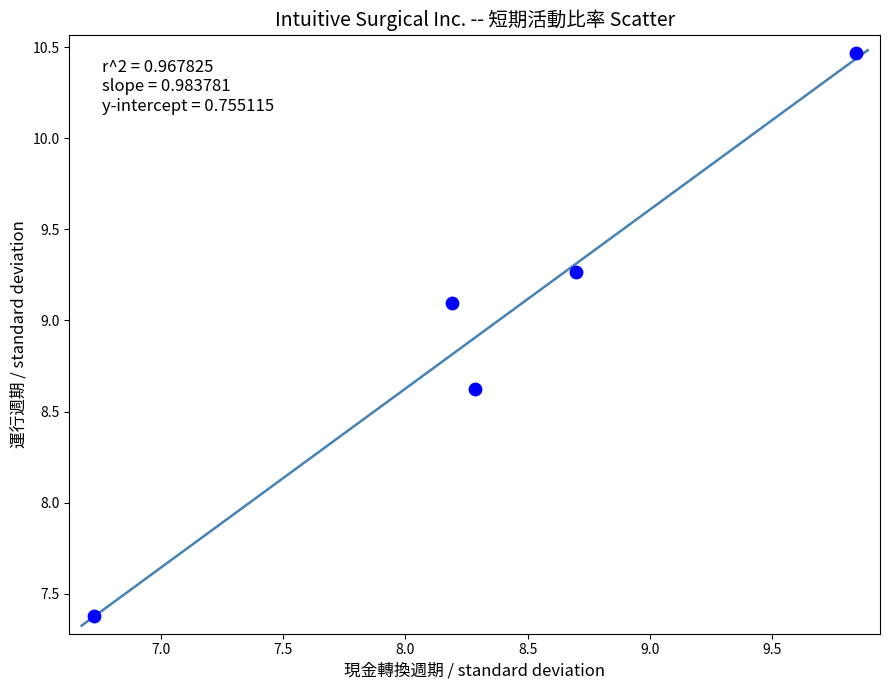

What is the range of X values (max minus min)?

3.1